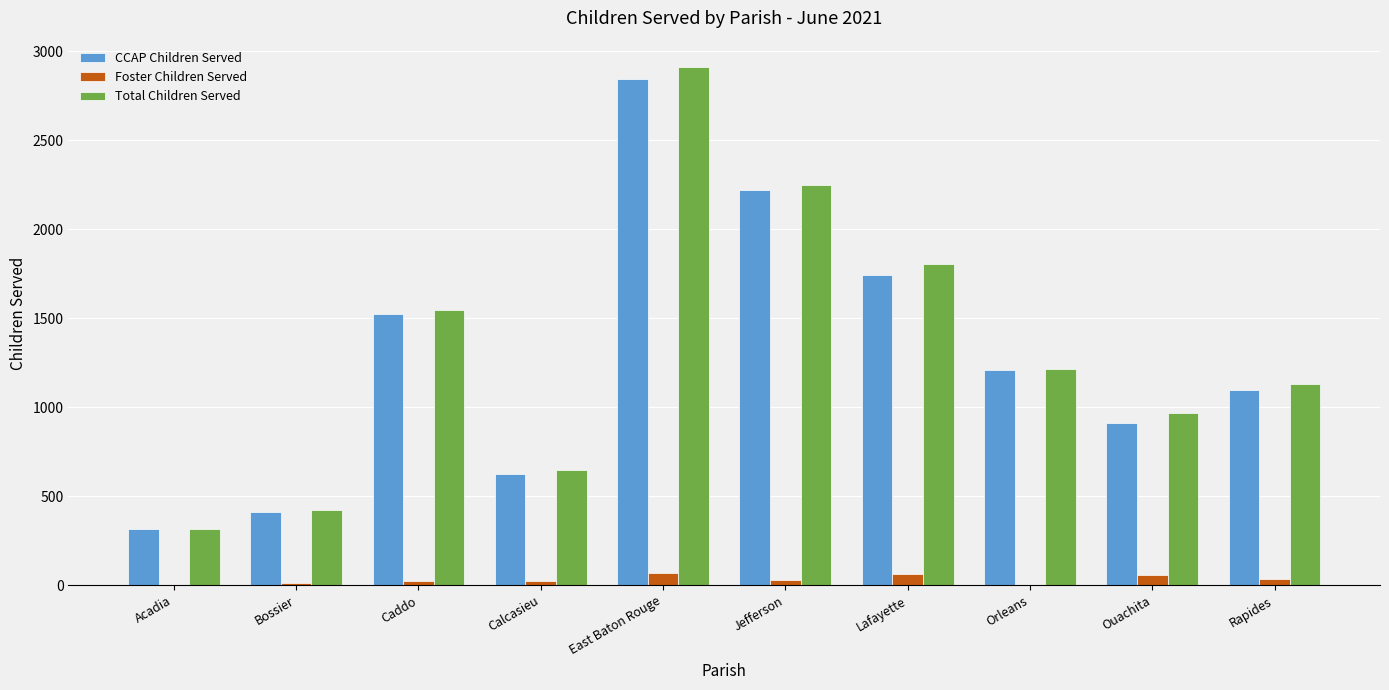

Where does the Total Children Served series first go above 1213?

Caddo